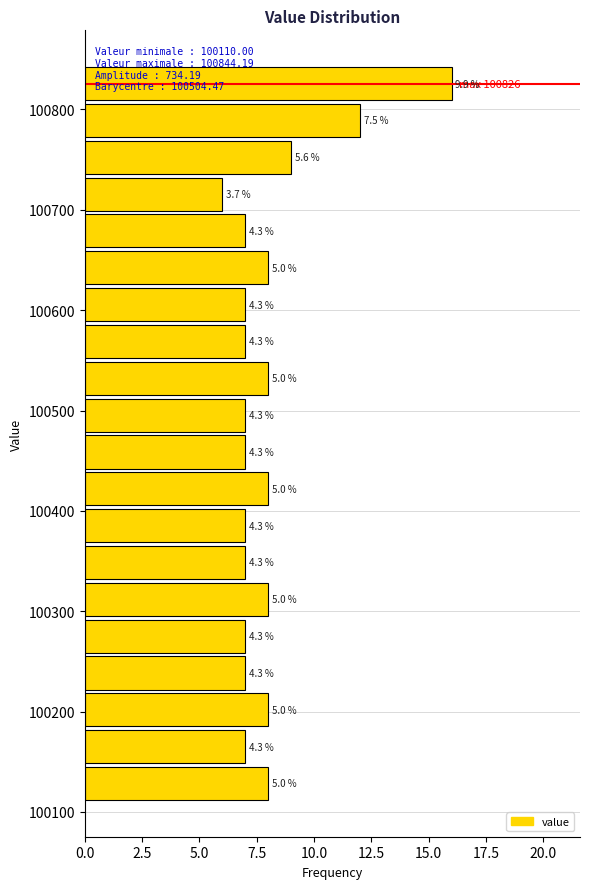

Around what value on the y-axis is the longest bar? Give the approximate position of its centre, as read against the axis.

100830